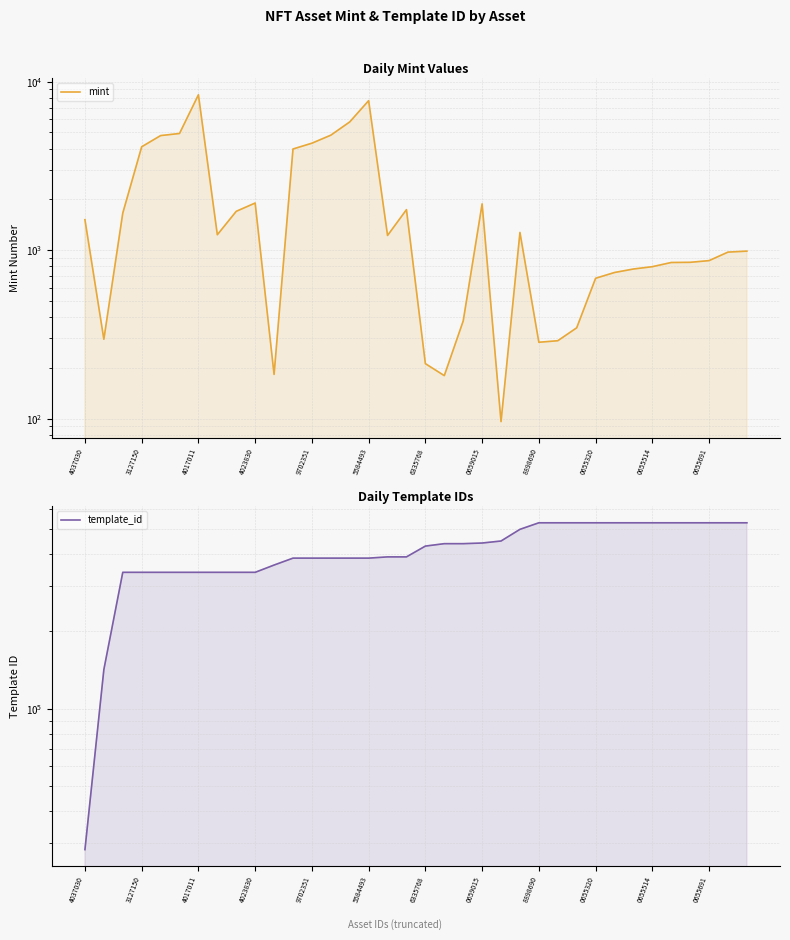

List the series in order of their overall mean, lowest first.

mint, template_id